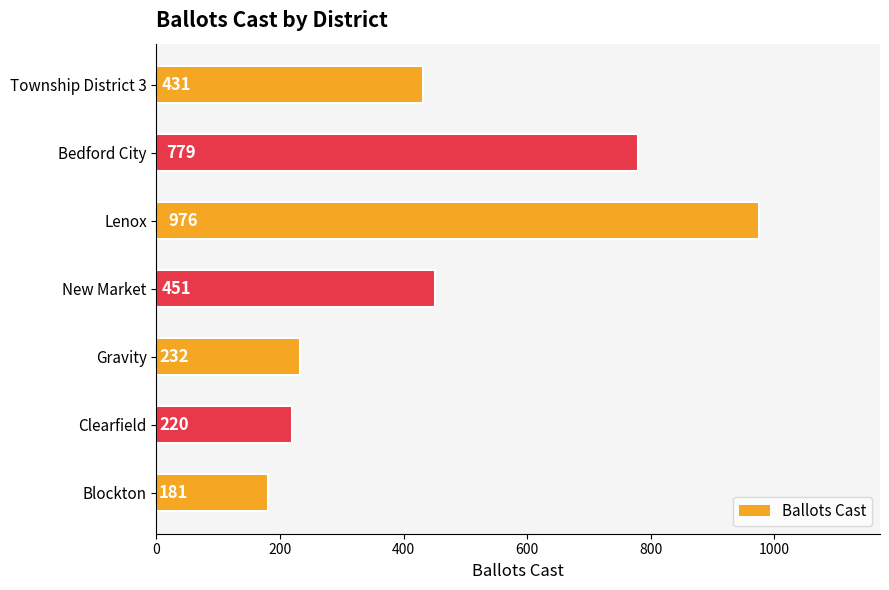

What is the ratio of the value at Blockton to the value at New Market?

0.4